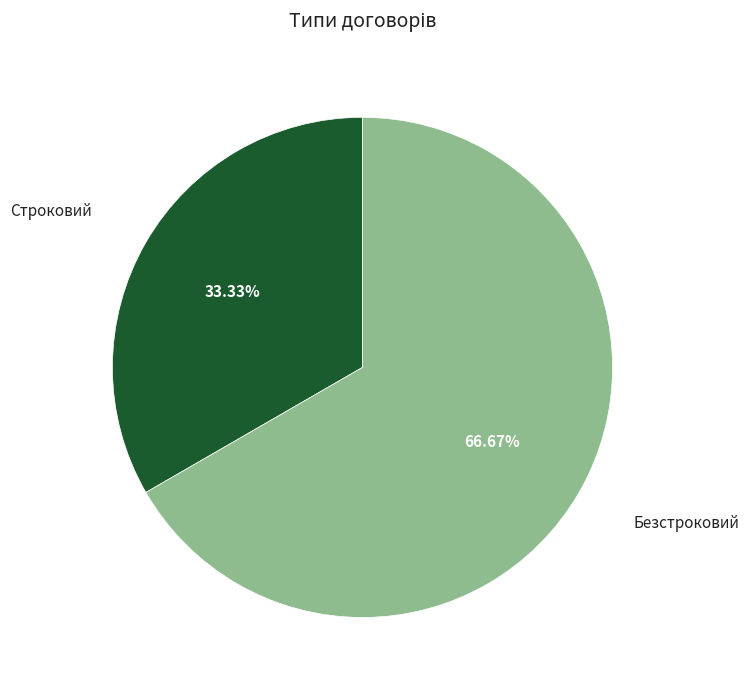

Which category has the smallest portion of the pie?

Строковий